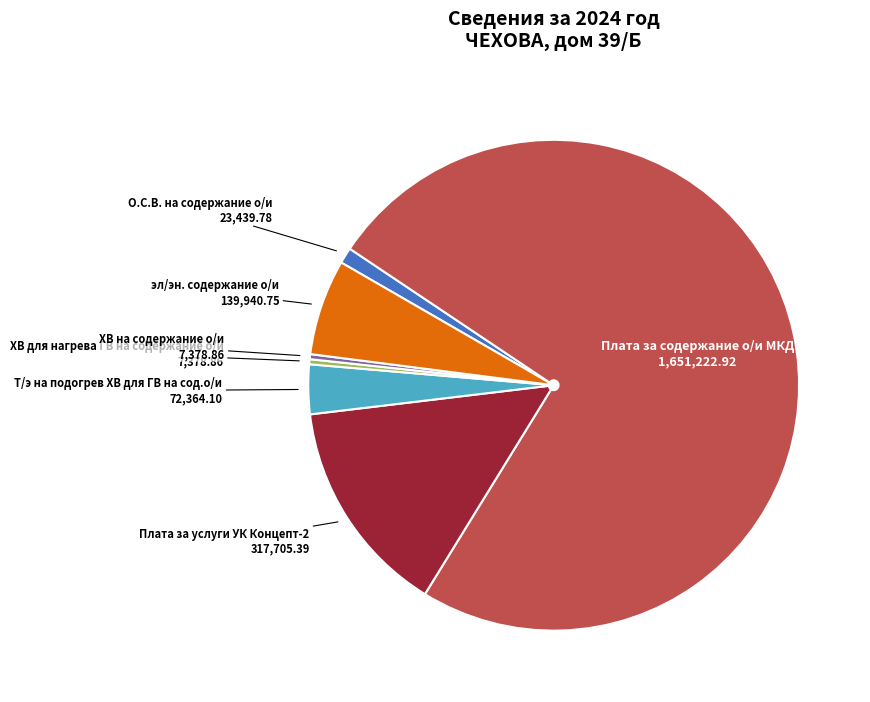

Is there a majority slice in this chart?

Yes